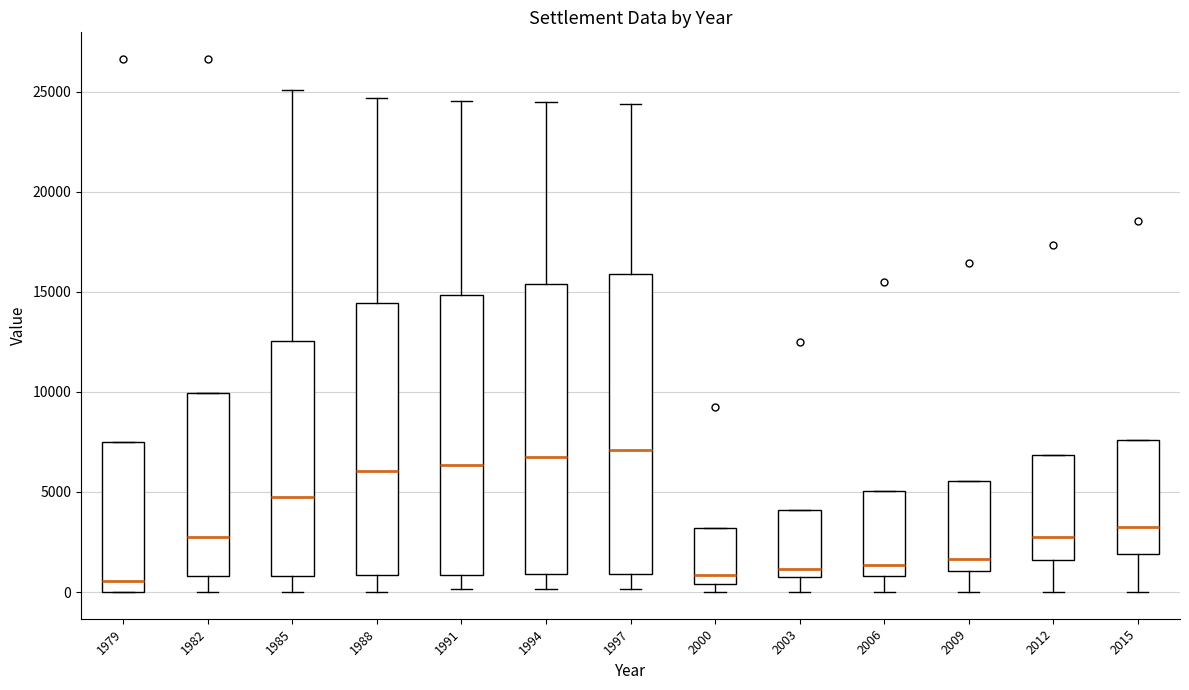

Where does the lower whisker of the box at x = 1994 end on the y-axis? The values are not printed on the chart, so give them approximately, as read against the axis.

0